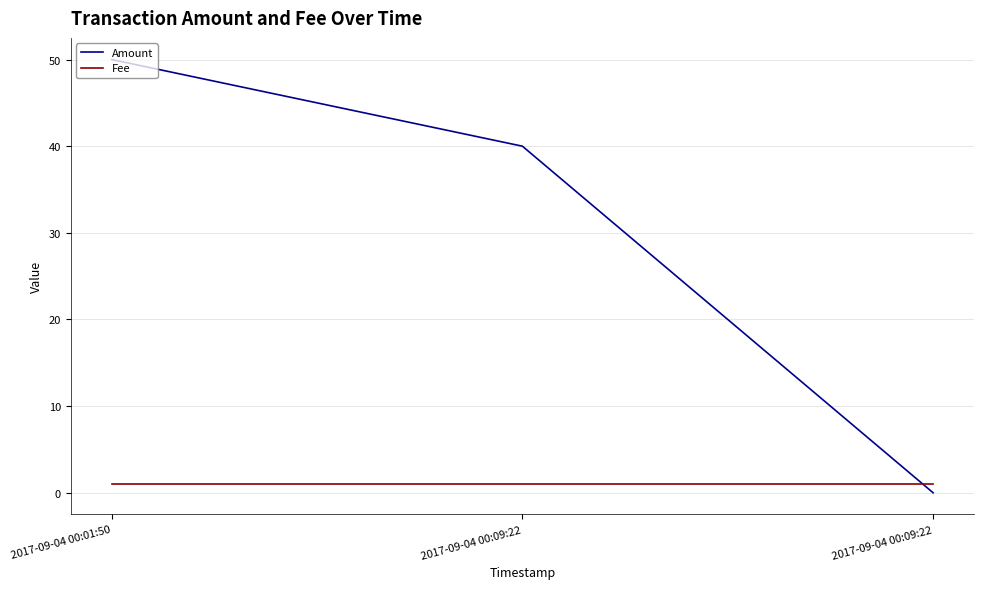

Does the chart display data point markers on the line(s)?

No